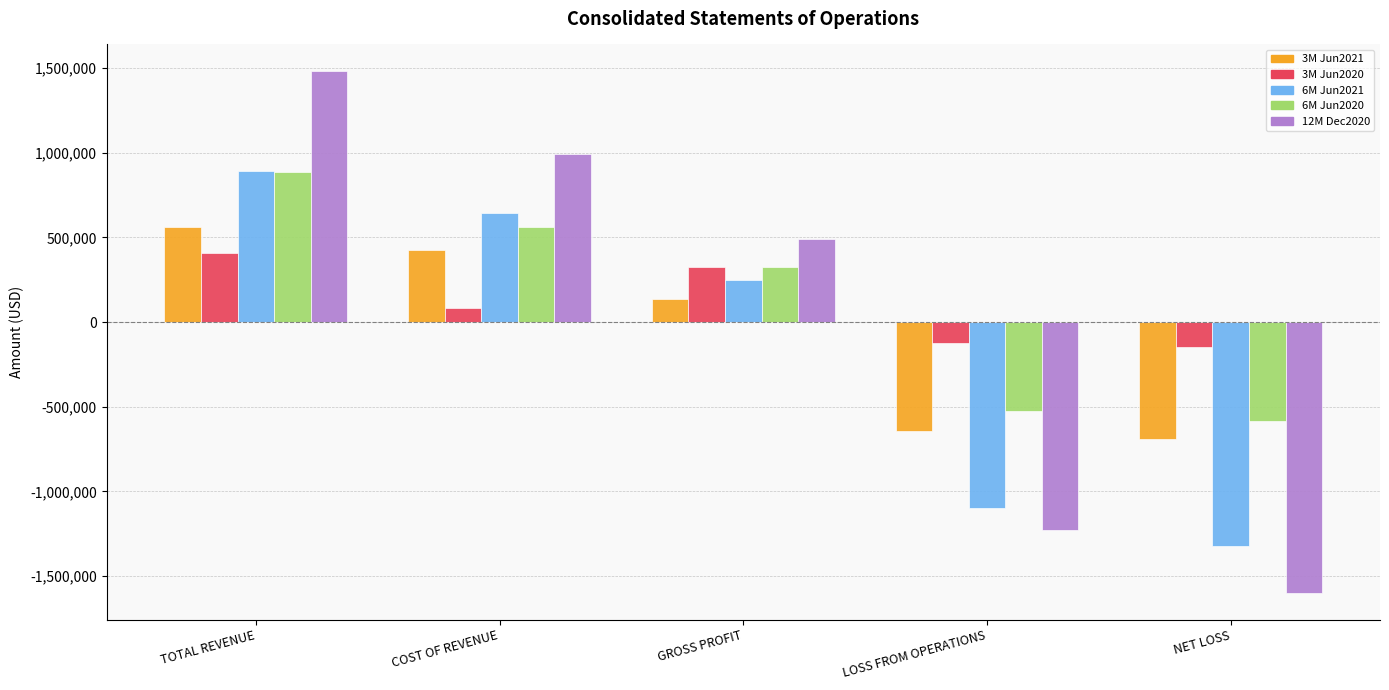

Which series changed the most between COST OF REVENUE and NET LOSS?

12M Dec2020